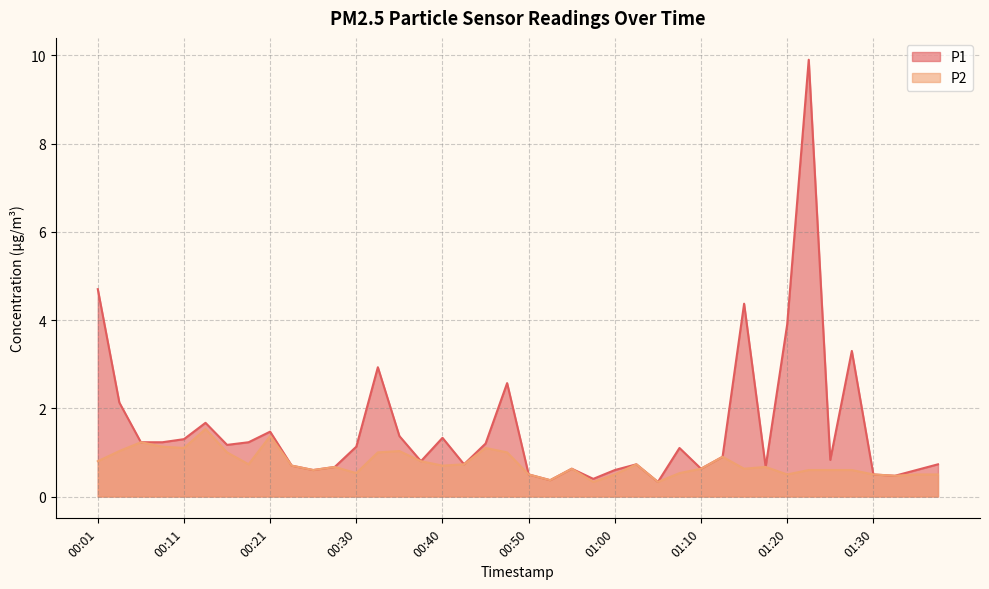

What is the label of the 37th point from the right?

00:08